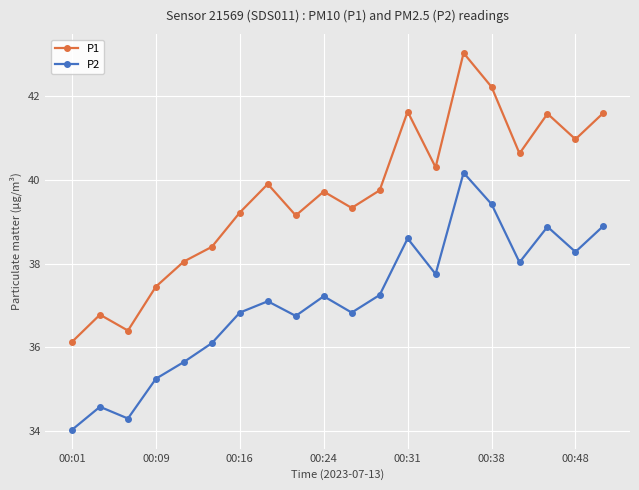

True or false: P1 and P2 intersect in this chart.

False